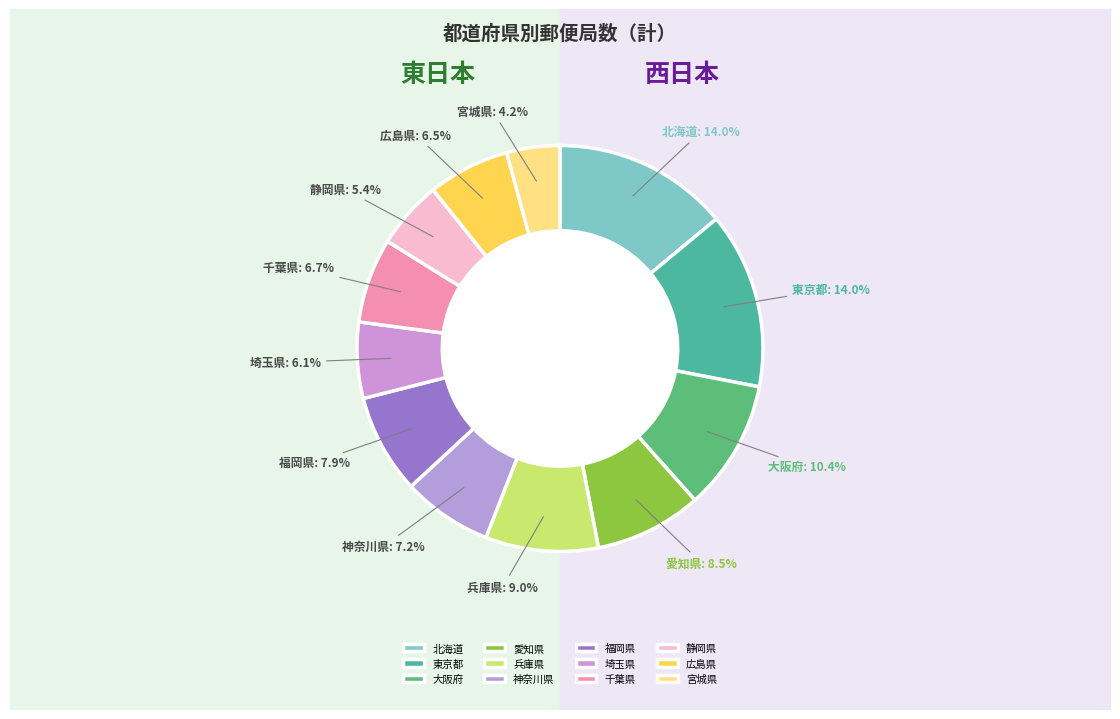

To the nearest percent, what portion does 埼玉県 represent?

6%